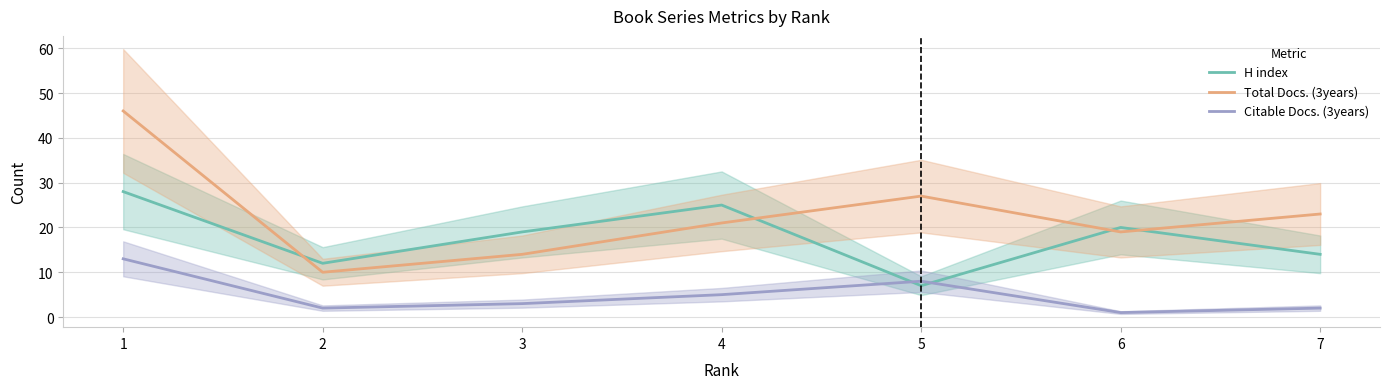

In Total Docs. (3years), how many points are lower than both neighbors (excluding endpoints)?

2